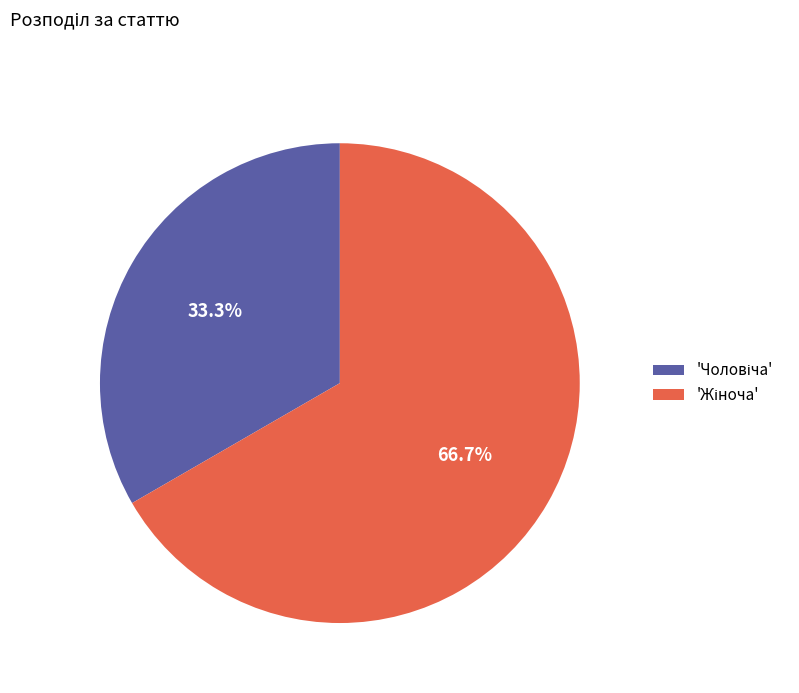

Does any single category account for the majority?

Yes